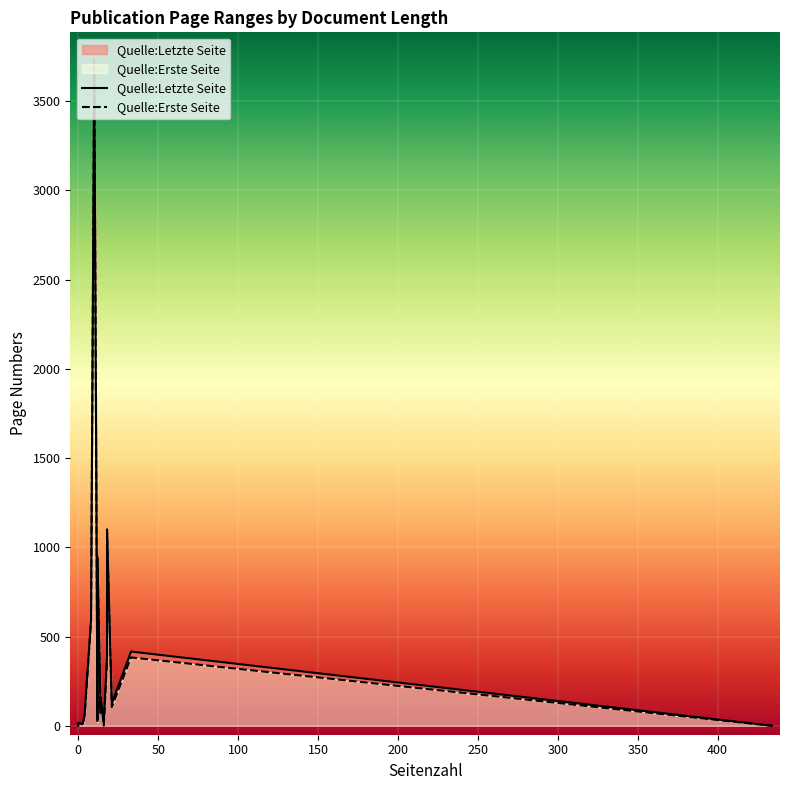

What is the difference between the maximum and minimum values in the Quelle:Erste Seite series?

3726